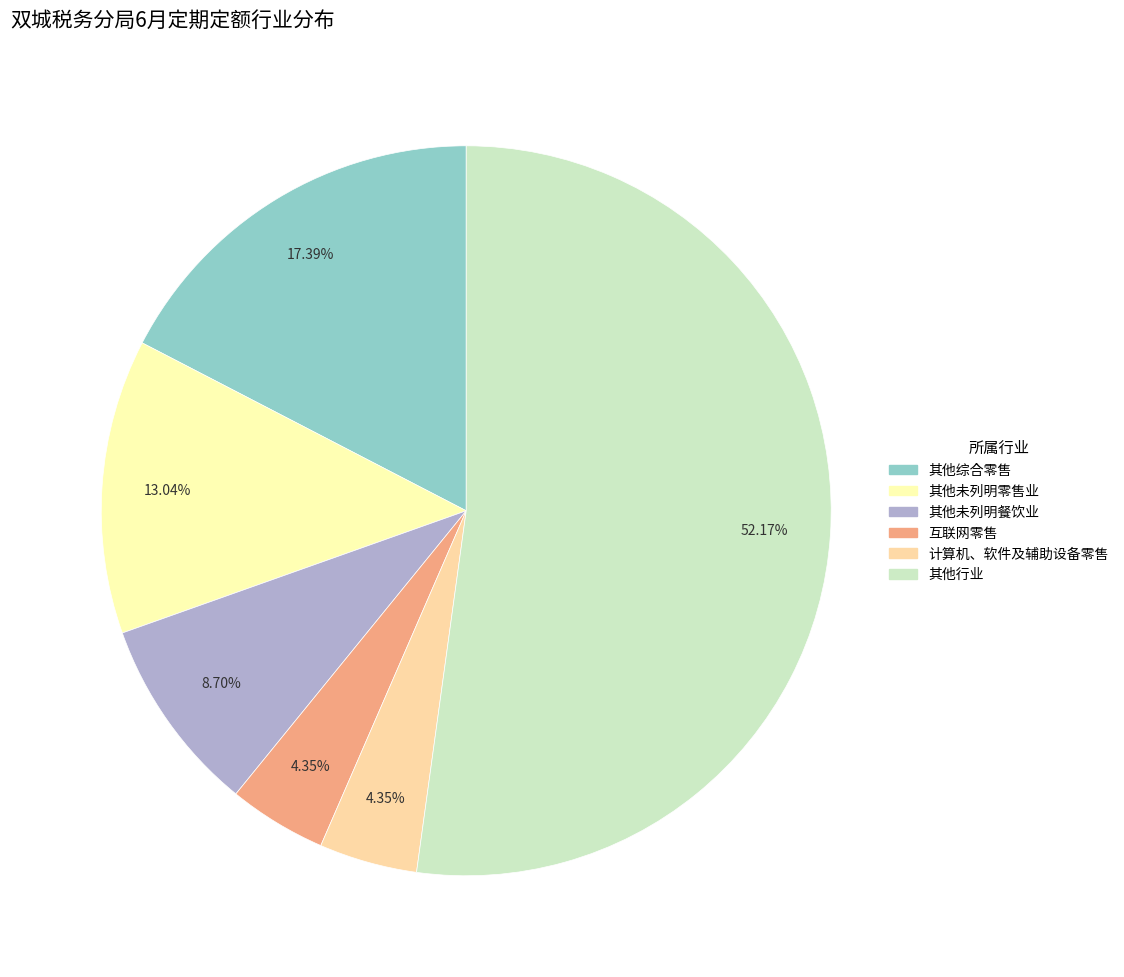

Is there a majority slice in this chart?

Yes